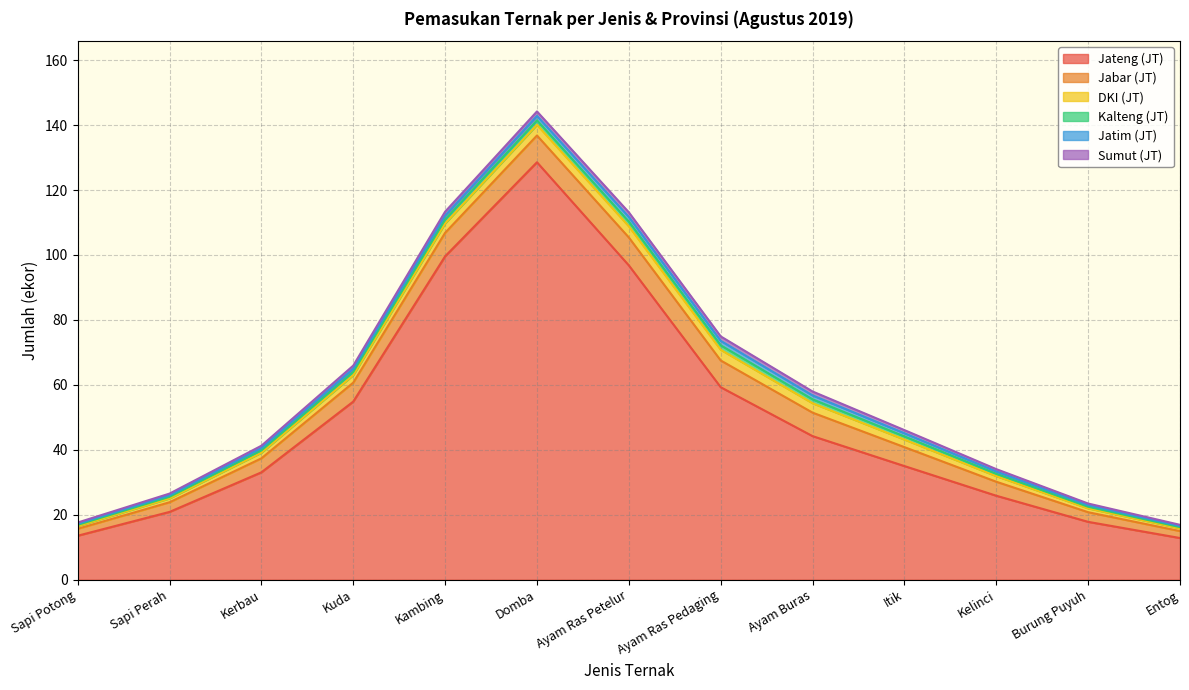

Does the chart display data point markers on the line(s)?

No